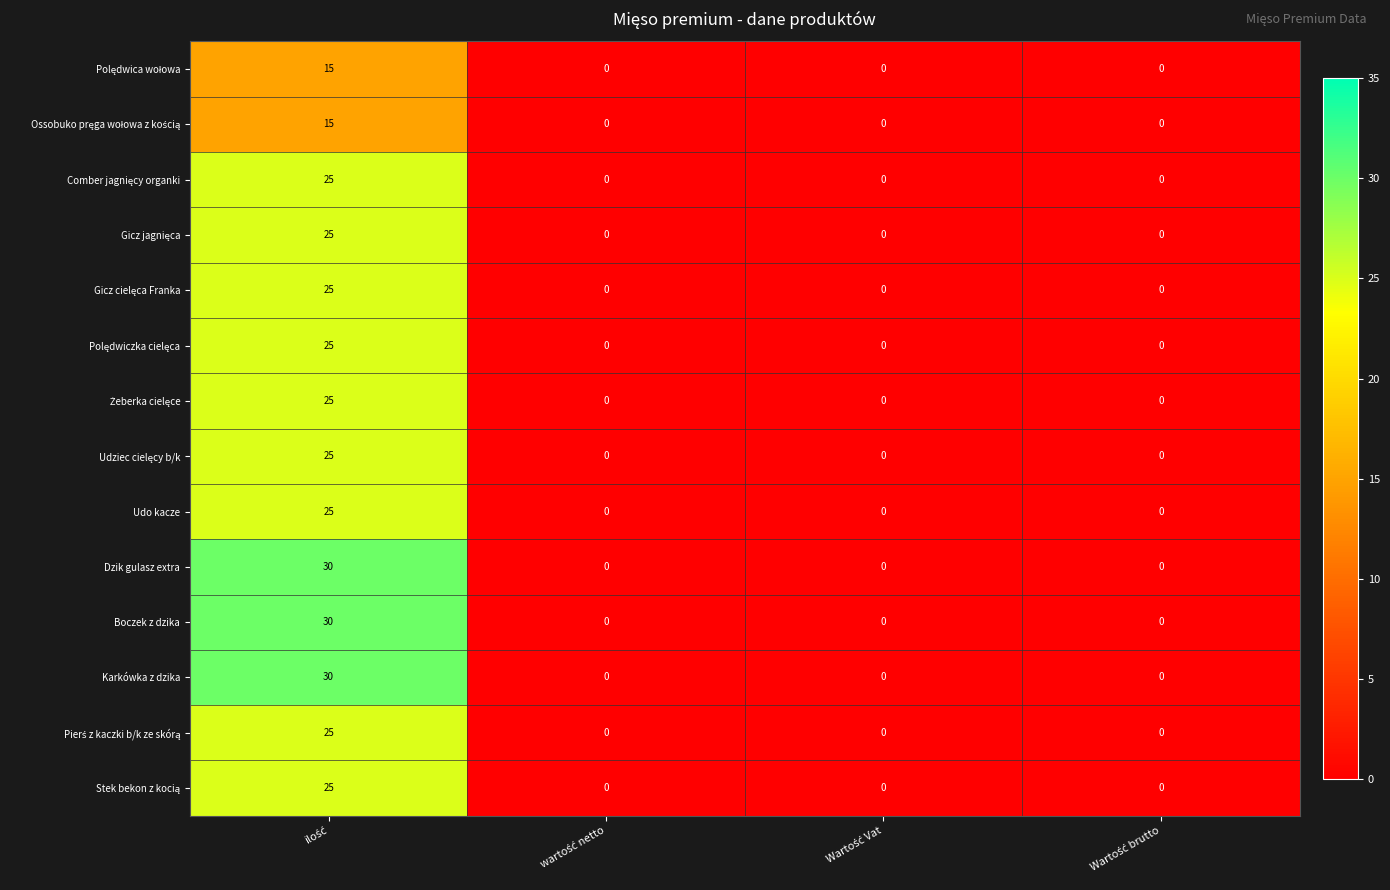

How many data points does each series have?

4